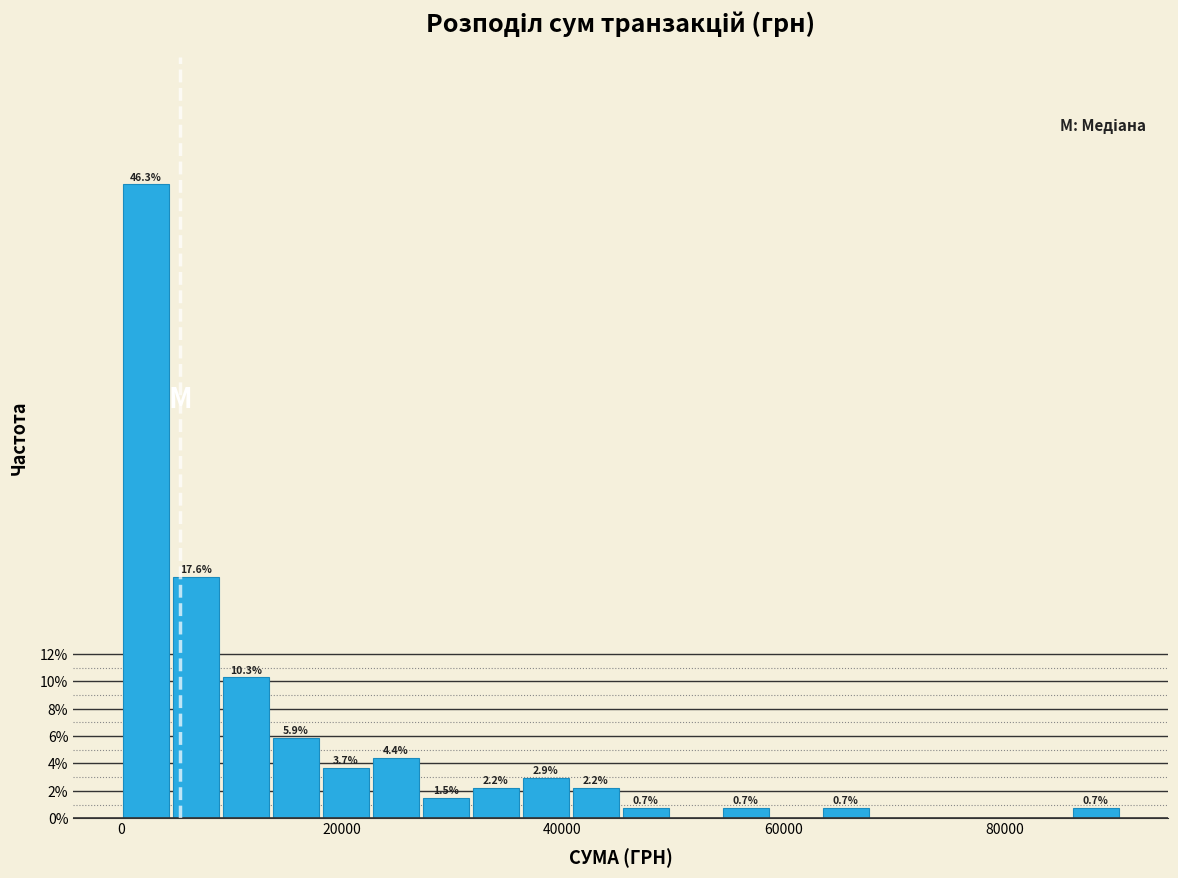

Read against the x-axis, roughly where is the centre of the tallest bar?

2000